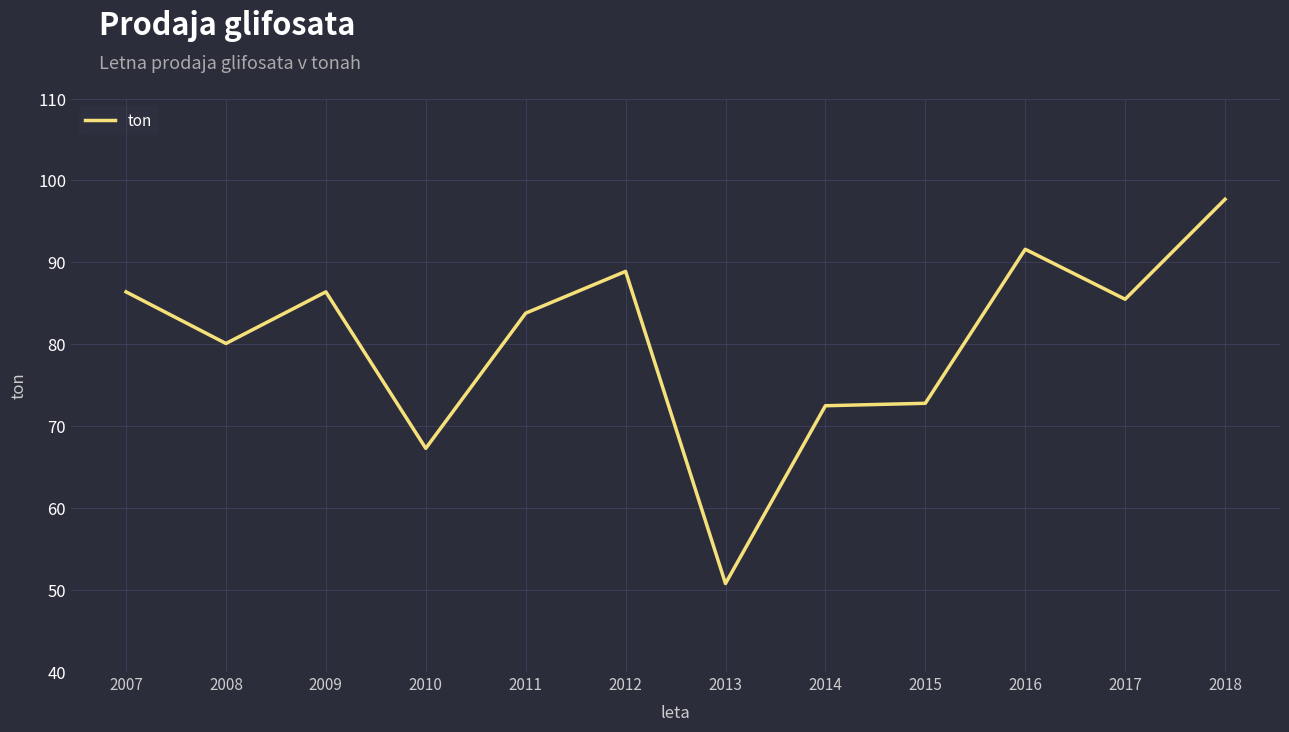

At which category does the data reach its first local valley?

2008